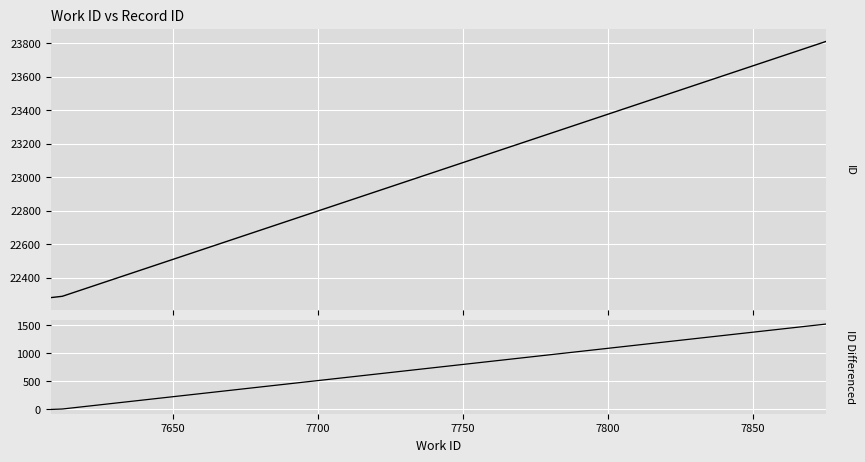

What is the greatest value displayed?

23810